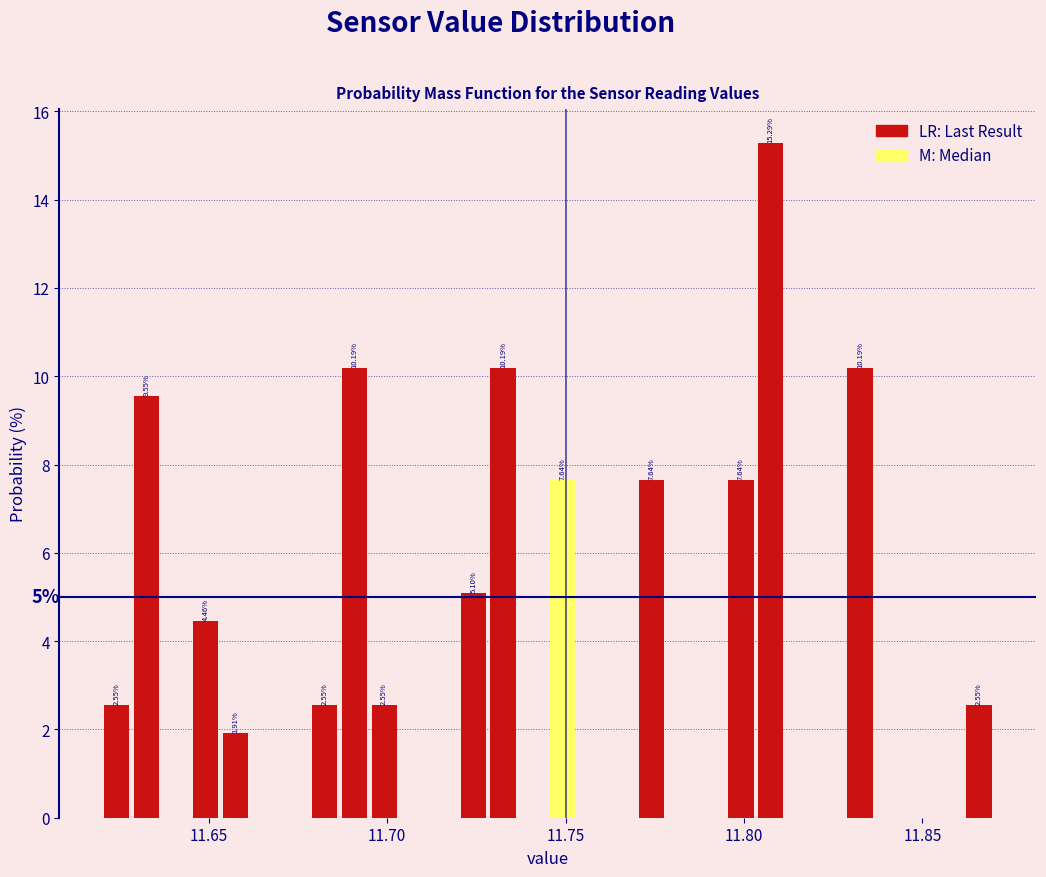

Read against the x-axis, roughly where is the centre of the tallest bar?

11.810